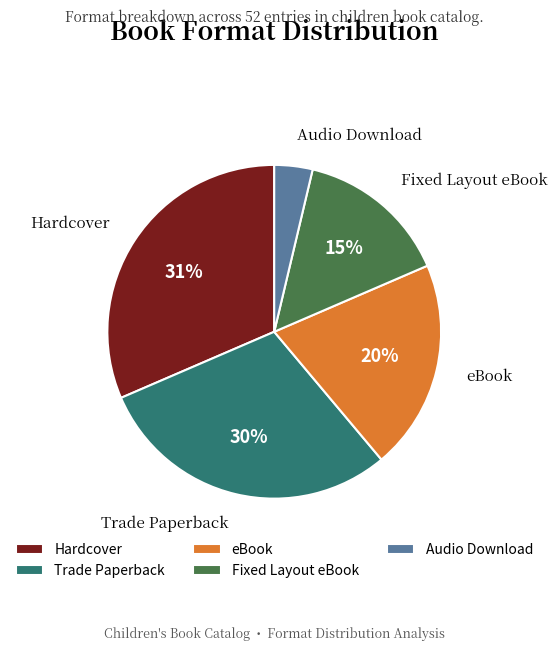

Combined, do Audio Download and Fixed Layout eBook account for over 50%?

No